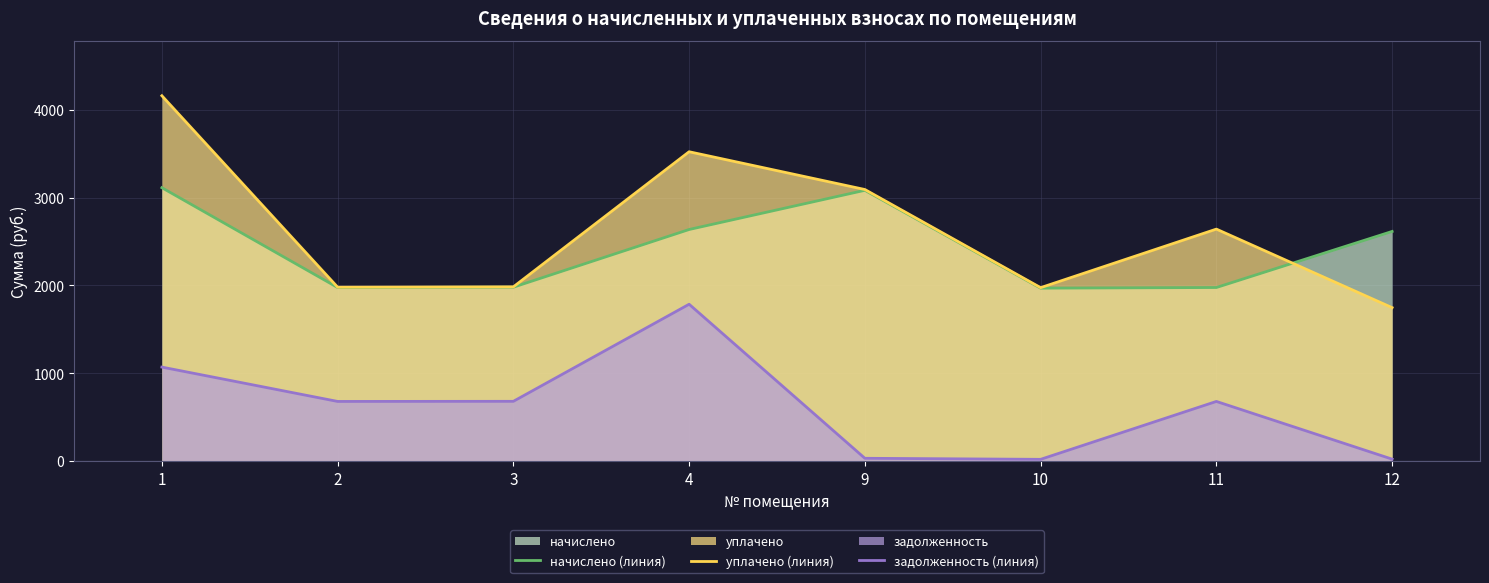

Rank the categories by начислено (линия) value from lowest to highest.

10, 2, 11, 3, 12, 4, 9, 1